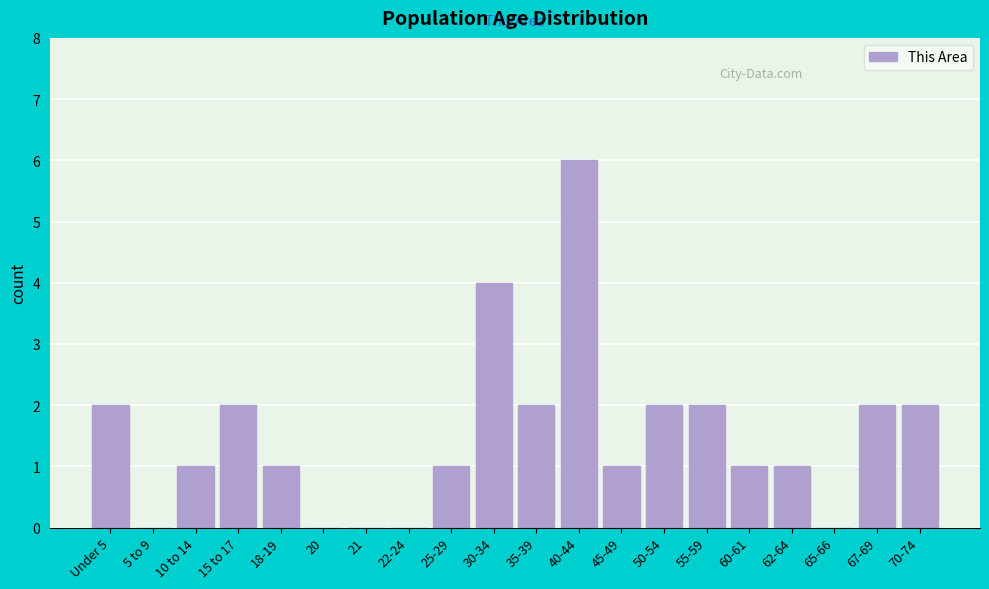

Reading left to right, extract all data points from this chart.

Under 5=2	5 to 9=0	10 to 14=1	15 to 17=2	18-19=1	20=0	21=0	22-24=0	25-29=1	30-34=4	35-39=2	40-44=6	45-49=1	50-54=2	55-59=2	60-61=1	62-64=1	65-66=0	67-69=2	70-74=2